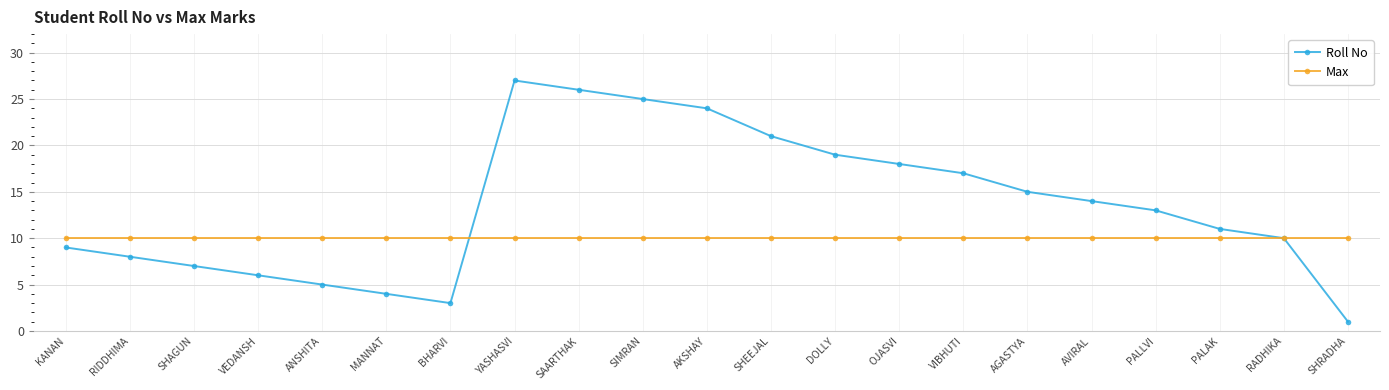

Is this an area chart (filled region under the line)?

No